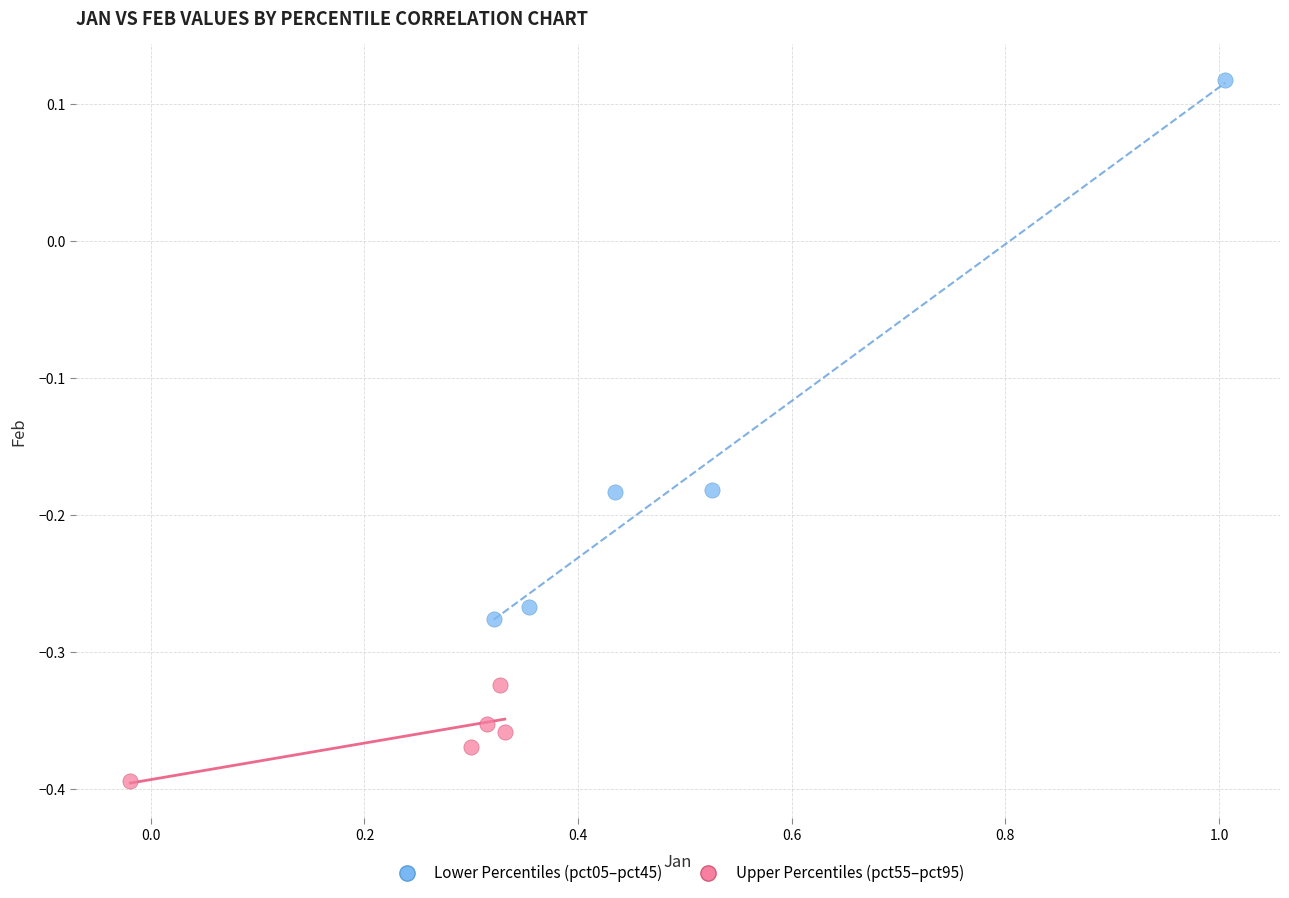

What are all the series names shown in the legend?

Lower Percentiles (pct05–pct45), Upper Percentiles (pct55–pct95)